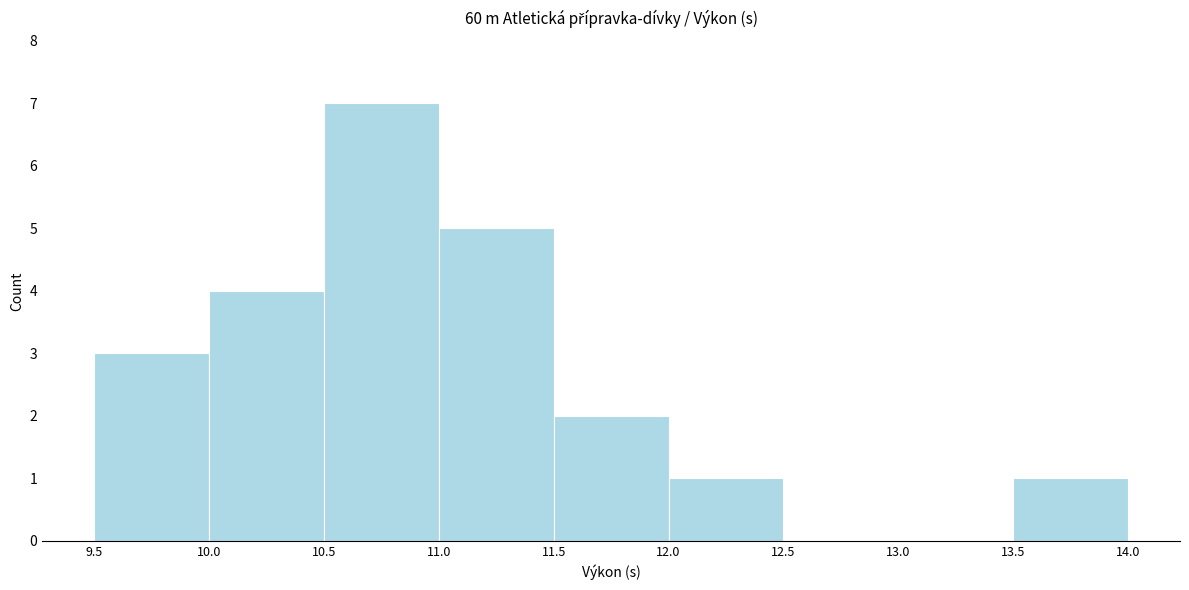

What is the height of the bar covering 11.5 to 12.0 on the x-axis? The values are not printed on the chart, so give them approximately, as read against the axis.

2